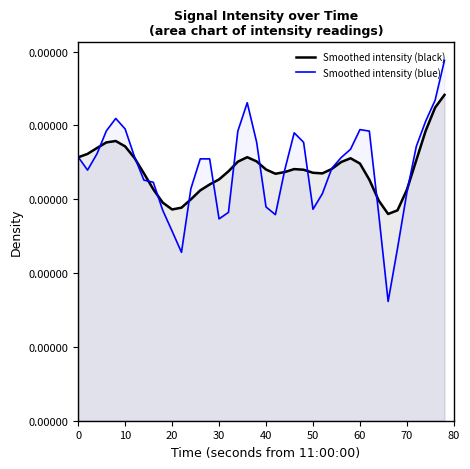

Is it true that Smoothed intensity (black) equals 0.0 at 30?

True